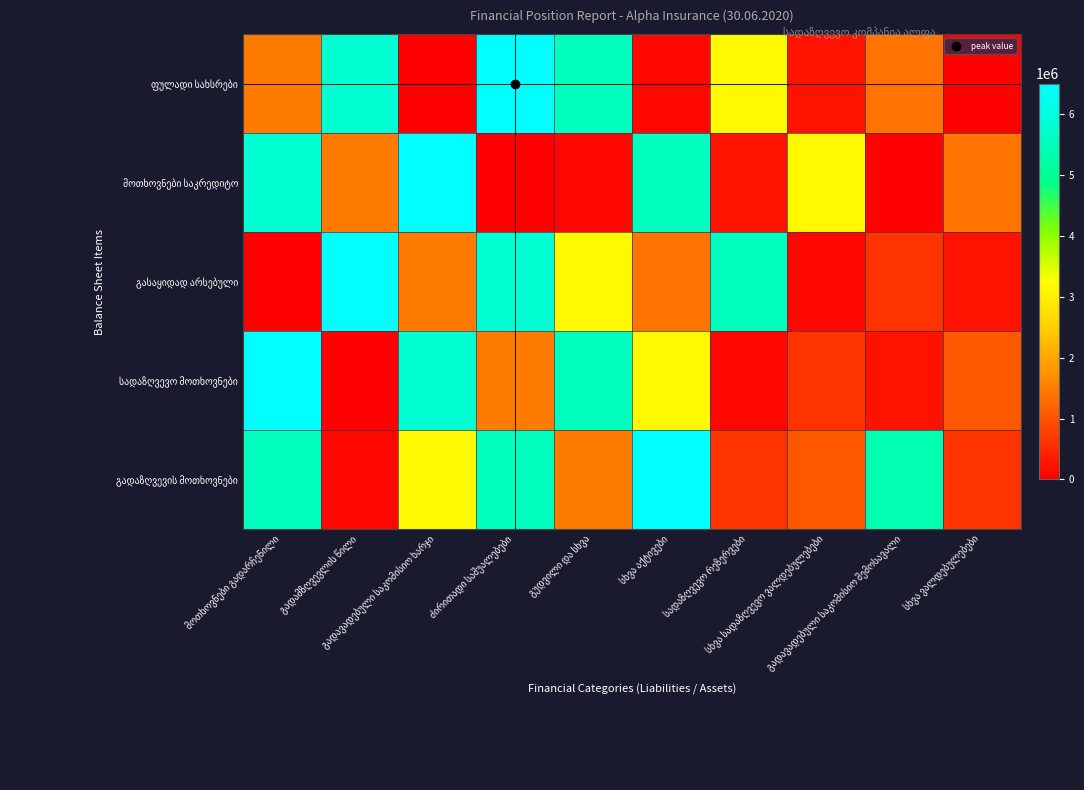

The გადაზღვევის მოთხოვნები series shows 3091948.0 at მოთხოვნები გადარჩენილი. True or false?

False